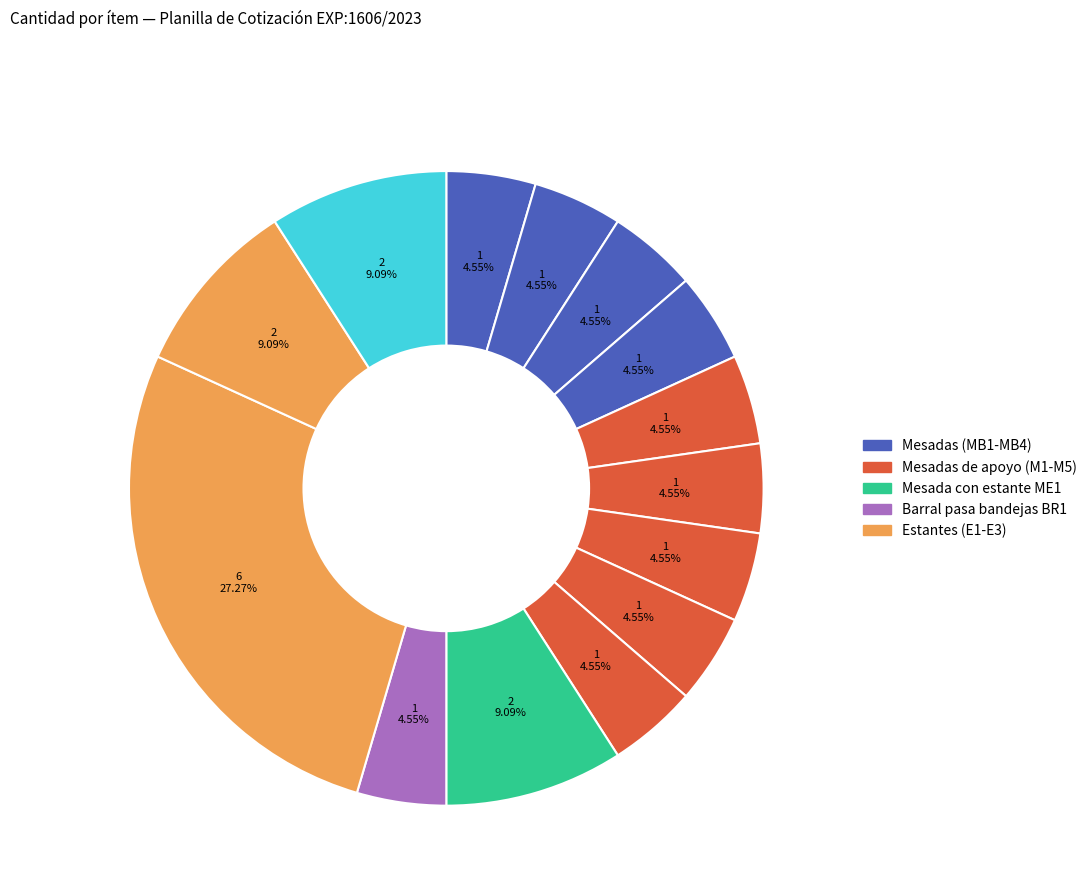

How many segments does this pie chart have?

14